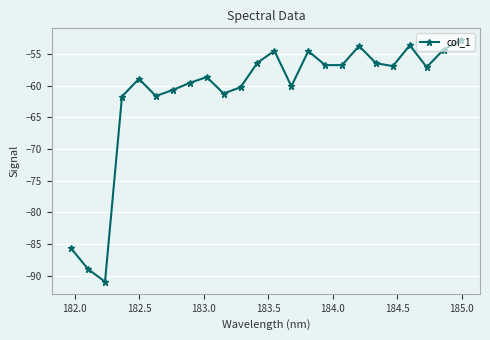

What is the smallest value displayed?

-91.0